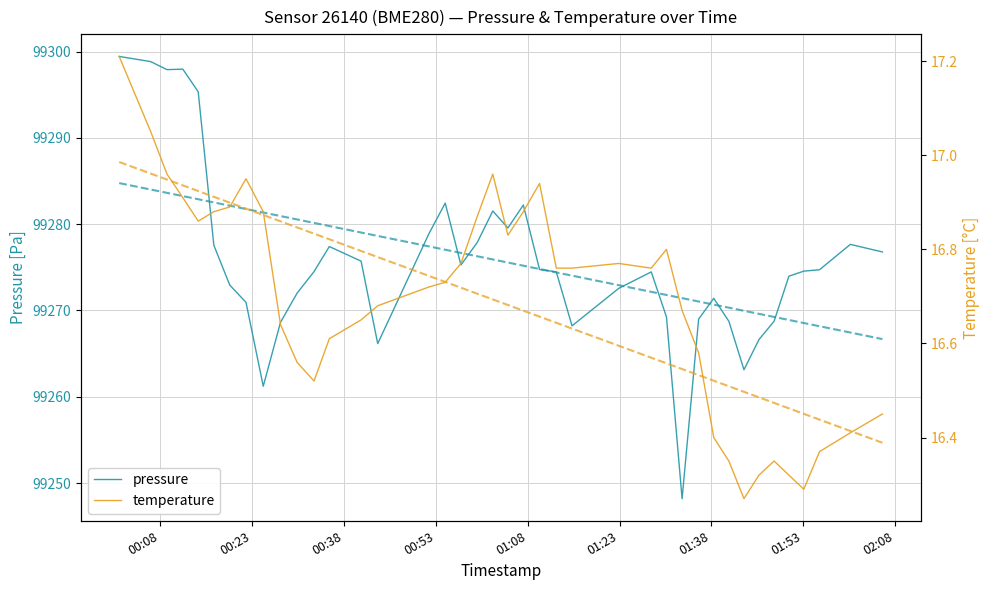

What is the highest value of the pressure series?

99299.4